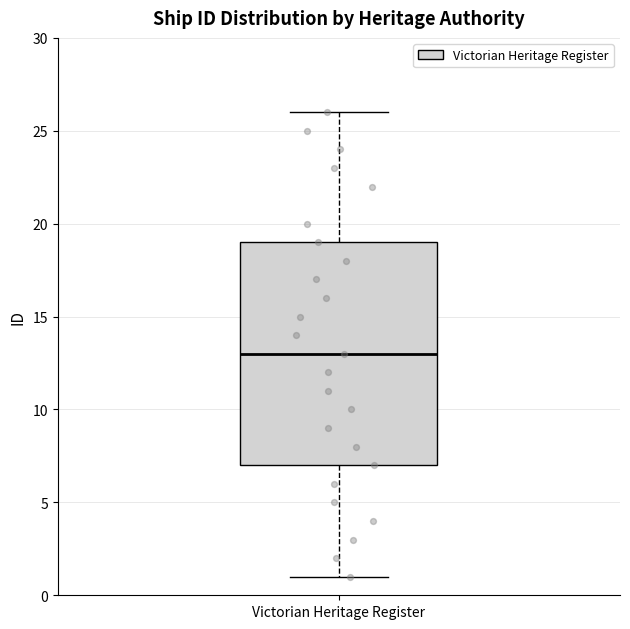

Transcribe this box plot: give where the median line is, the range the box spans, and where the two whiskers end, as read against the y-axis. The values are not printed on the chart, so give them approximately, as read against the axis.

median 13, box 7 to 19, whiskers 1 to 26